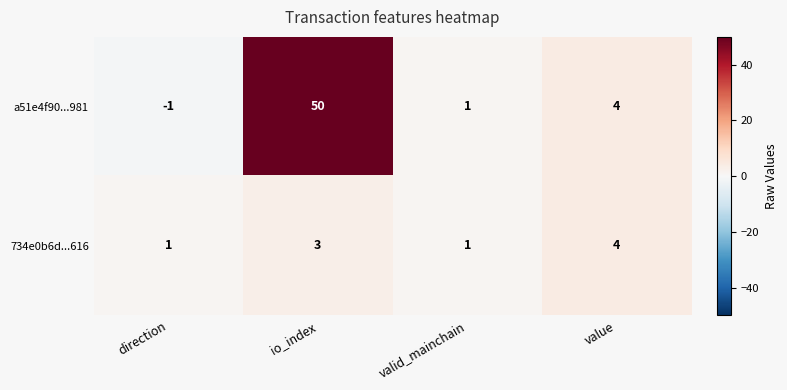

At which label does a51e4f90...981 reach its peak?

io_index